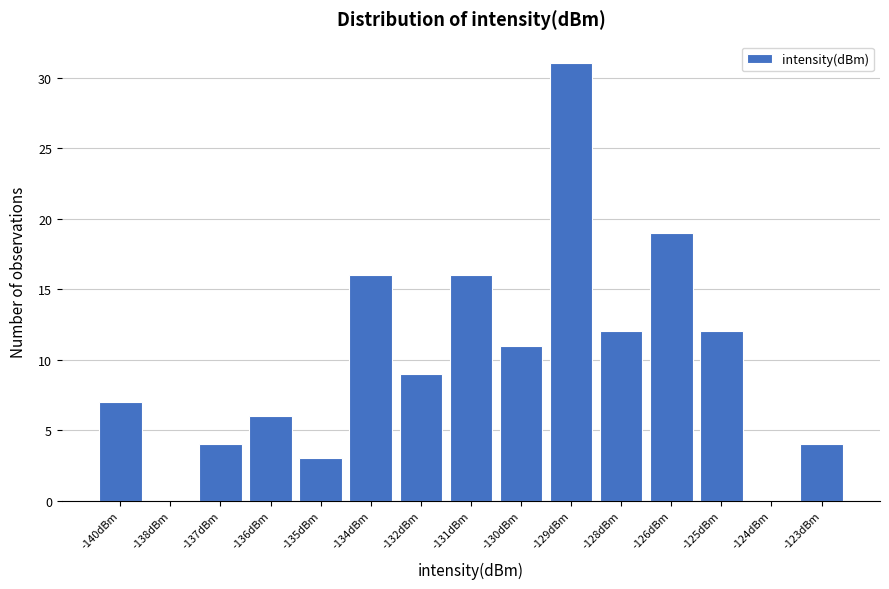

Reading left to right, list all the values displayed in this chart.

-140dBm=7	-138dBm=0	-137dBm=4	-136dBm=6	-135dBm=3	-134dBm=16	-132dBm=9	-131dBm=16	-130dBm=11	-129dBm=31	-128dBm=12	-126dBm=19	-125dBm=12	-124dBm=0	-123dBm=4